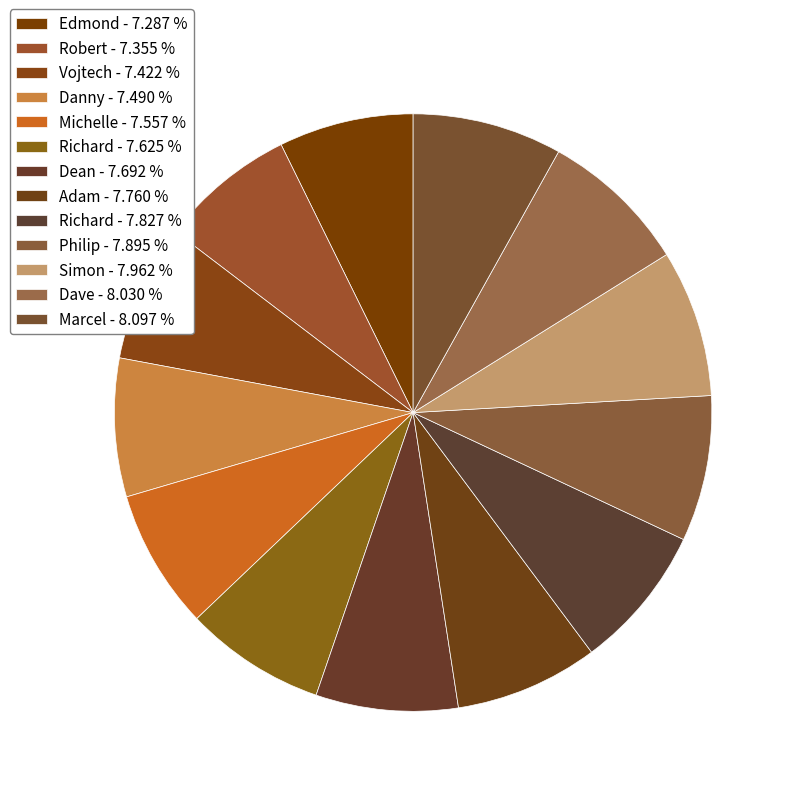

How many slices are in this pie chart?

13